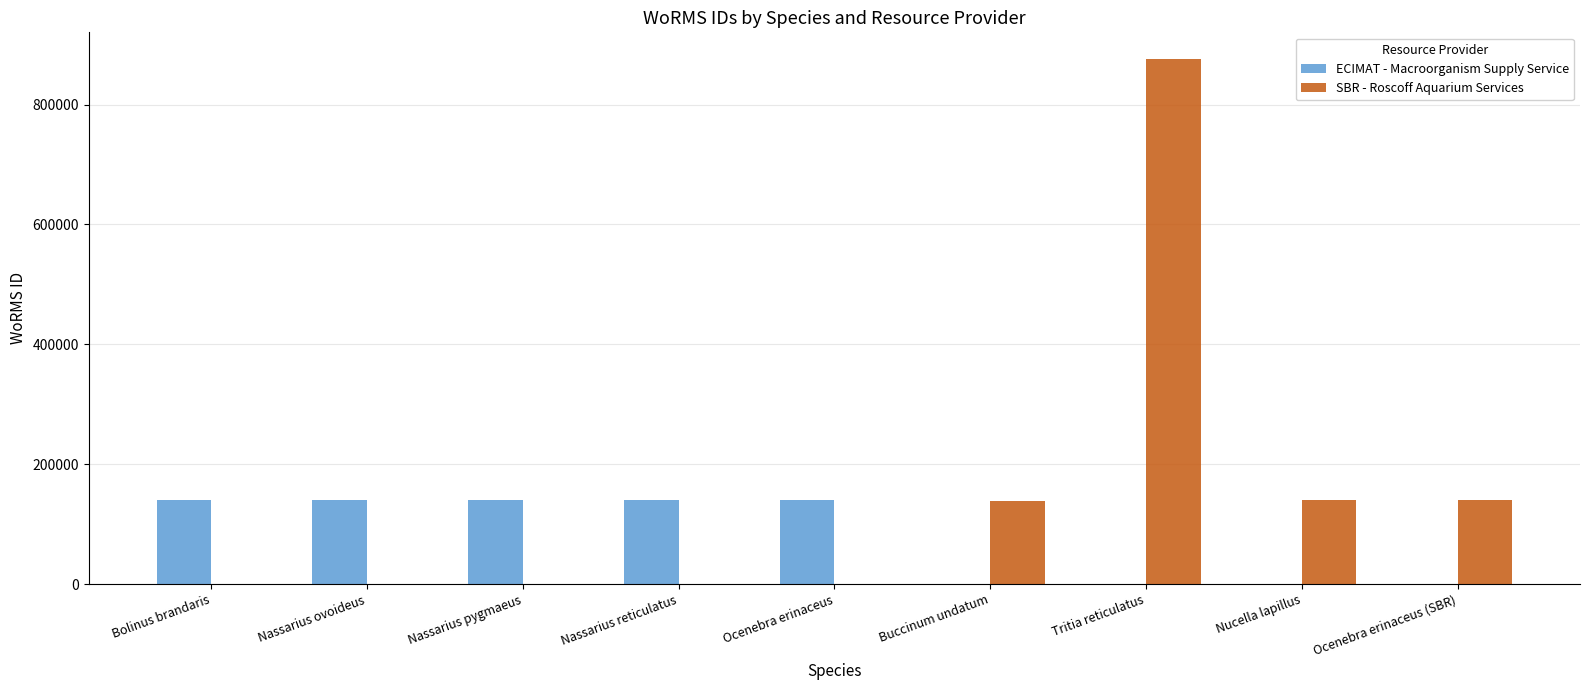

At which category does the chart reach its peak across all series?

Tritia reticulatus